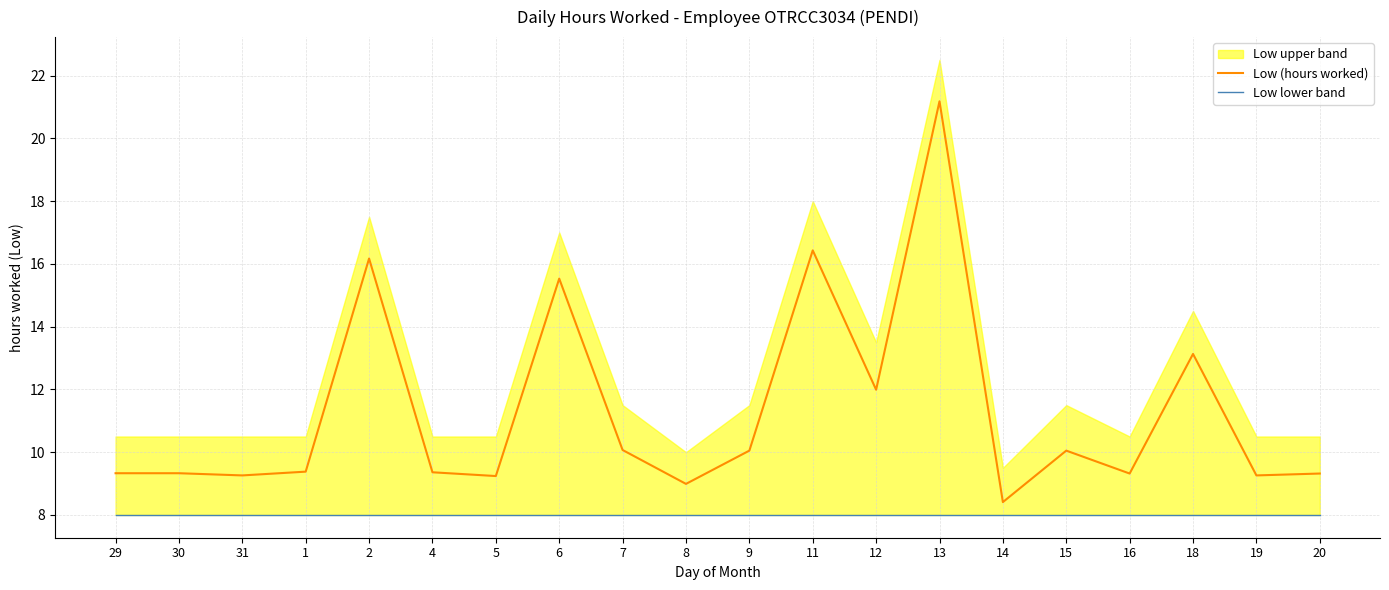

True or false: Low lower band has a value of 8.0 at 1.

True